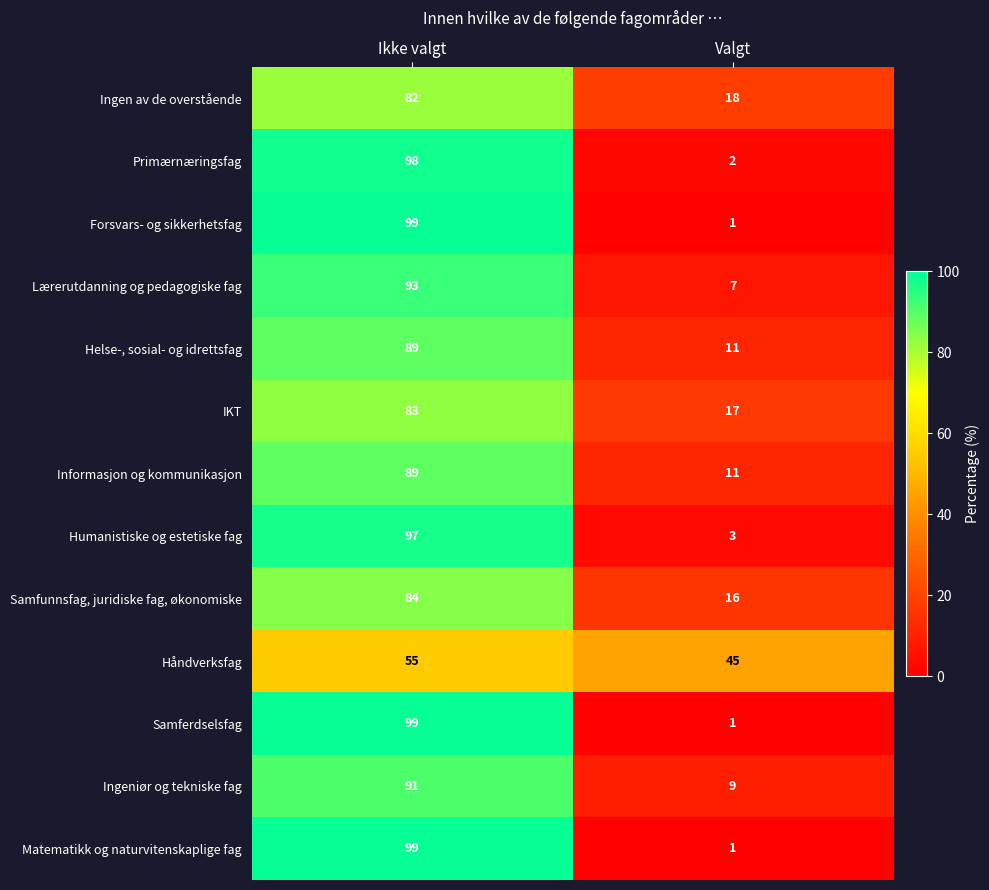

What is the minimum value shown in the chart?

1